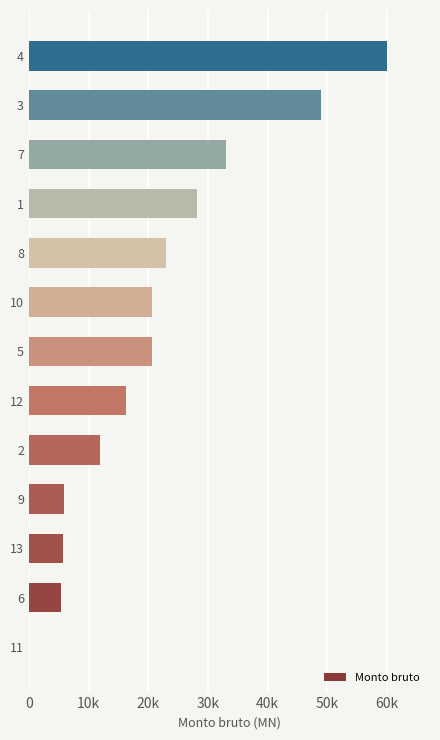

Between 12 and 9, which is larger?

12